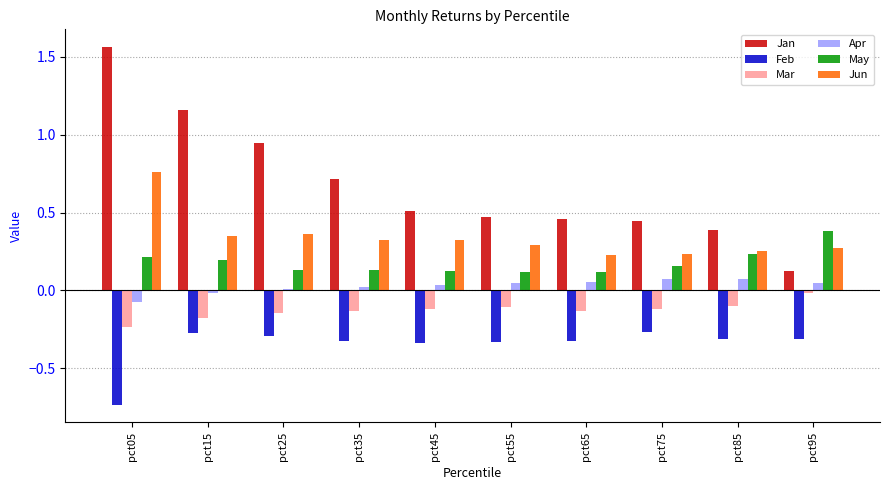

How many series are shown in this chart?

6